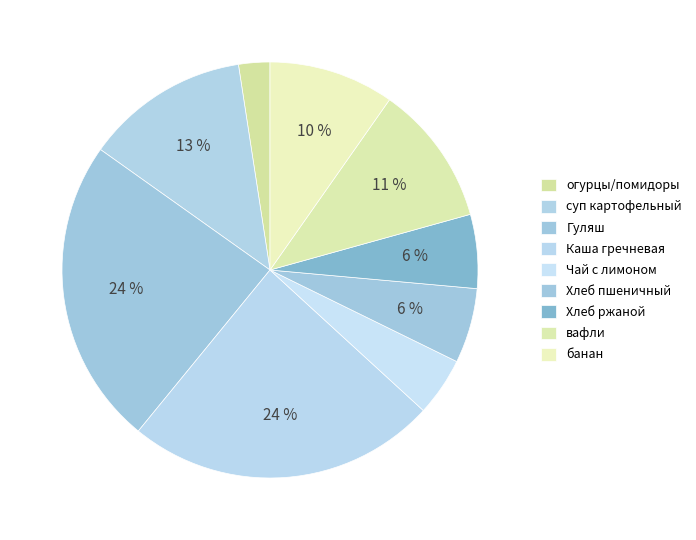

How many slices are in this pie chart?

9